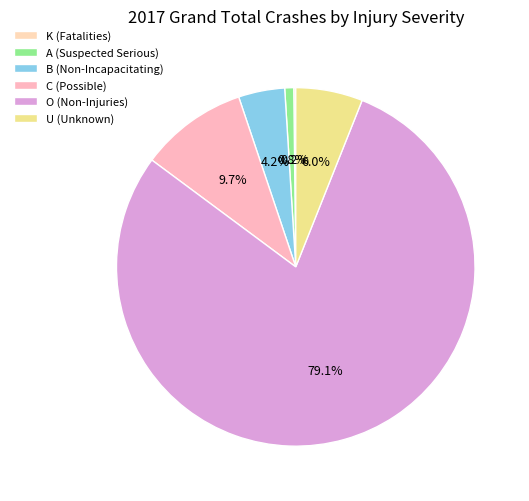

To the nearest percent, what percentage of the pie is C (Possible)?

10%